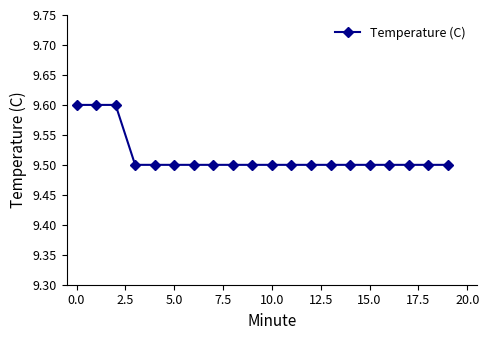

What is the value of the 17th point from the left?

9.5